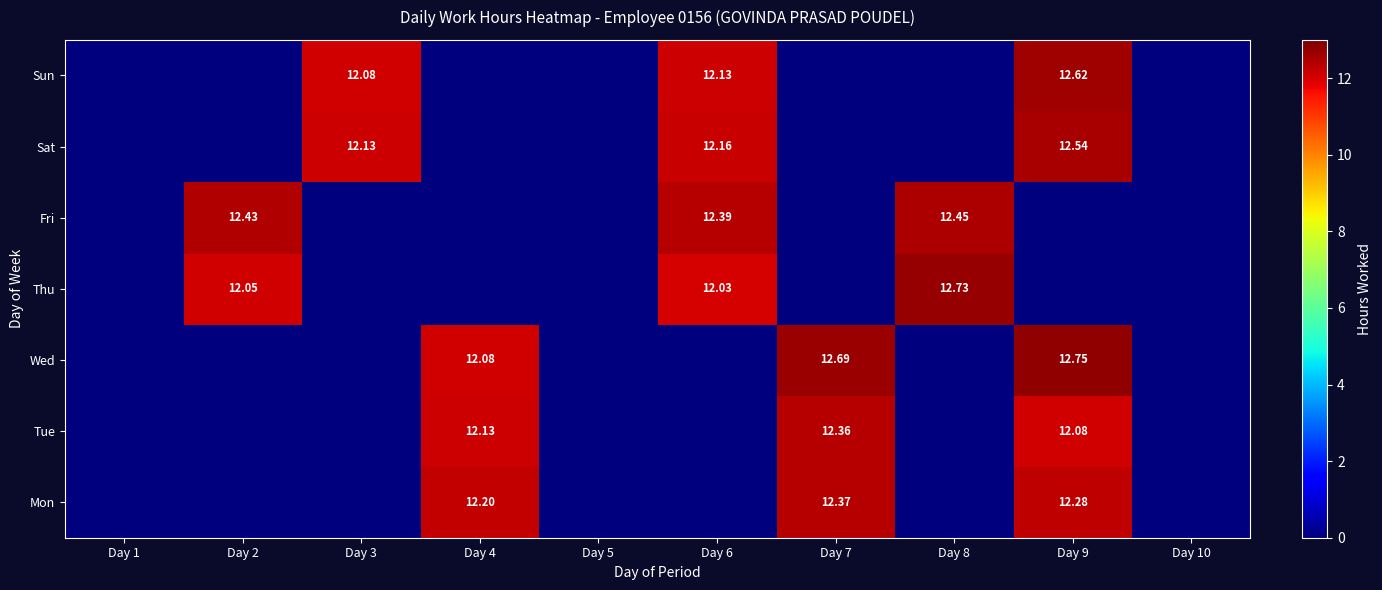

At which label does Wed reach its minimum?

Day 1